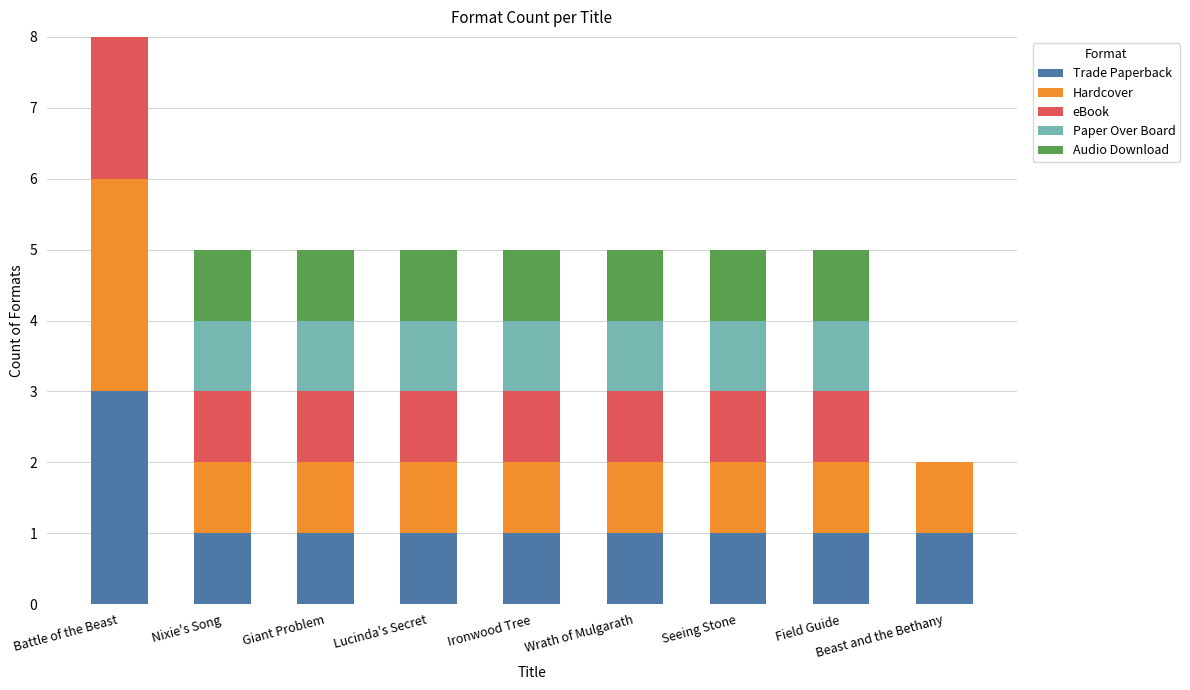

What is the total value across all series at Lucinda's Secret?

5